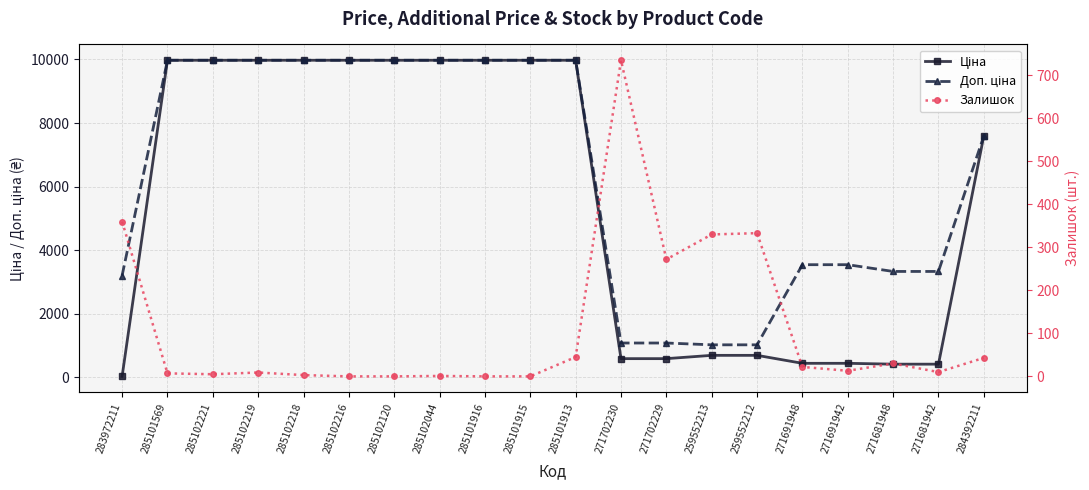

What is the value of the Ціна point at the 11th from the left?

9975.0